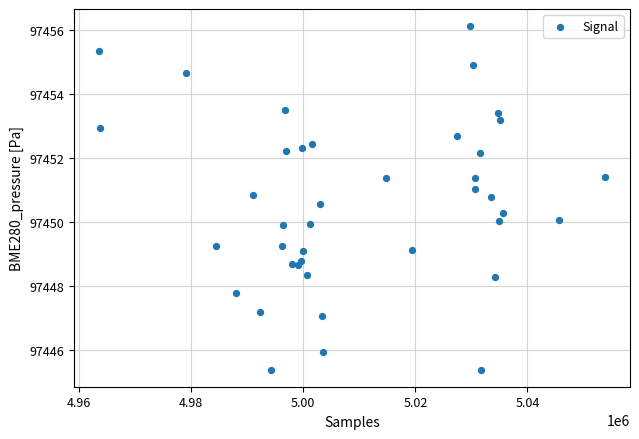

What is the range of X values (max minus min)?

90197.0